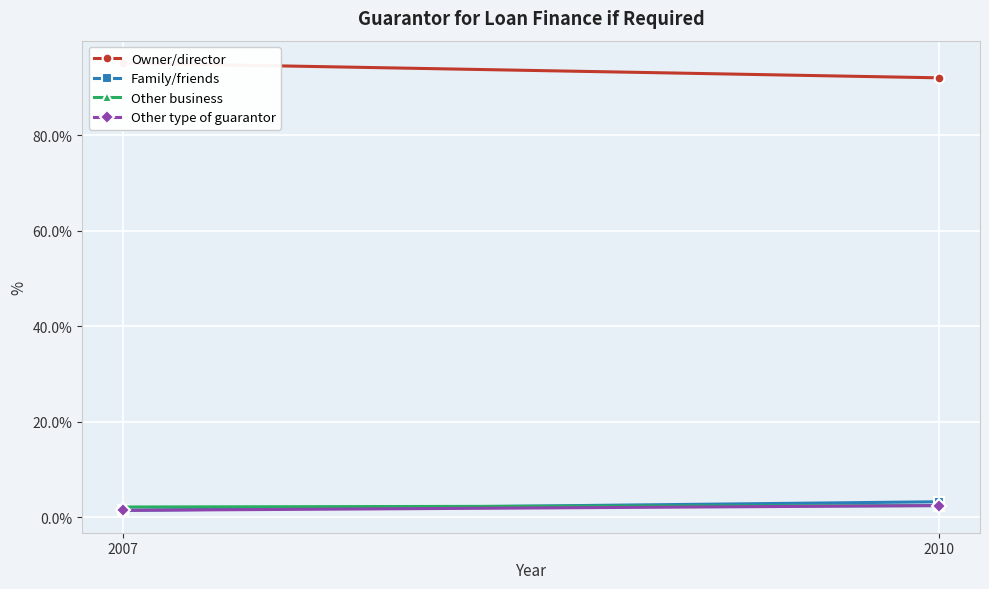

Reading left to right, what are all the values shown in this chart?

Owner/director: 95.1	92.0
Family/friends: 1.4	3.2
Other business: 2.1	2.4
Other type of guarantor: 1.4	2.4